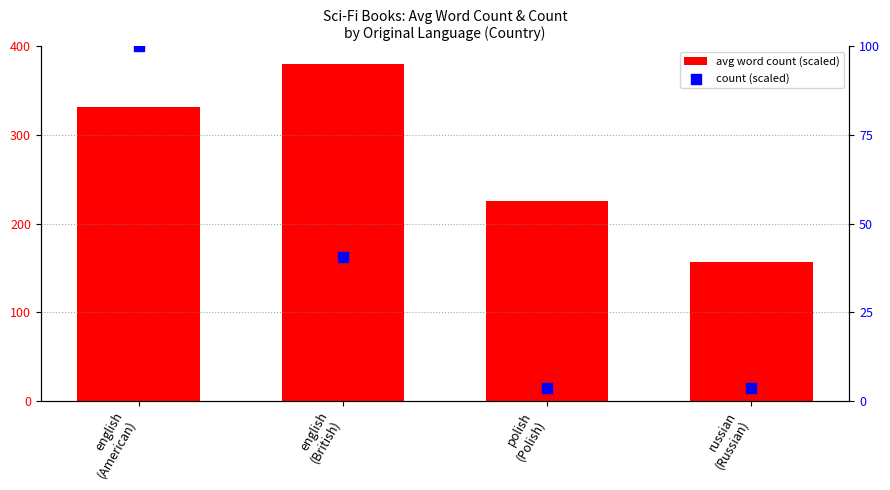

Which series has the largest Y range (max minus min)?

avg word count (scaled)